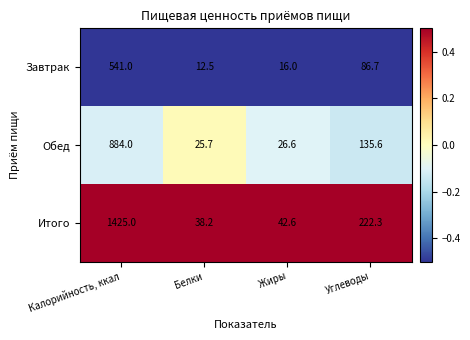

What is the smallest value displayed?

12.5